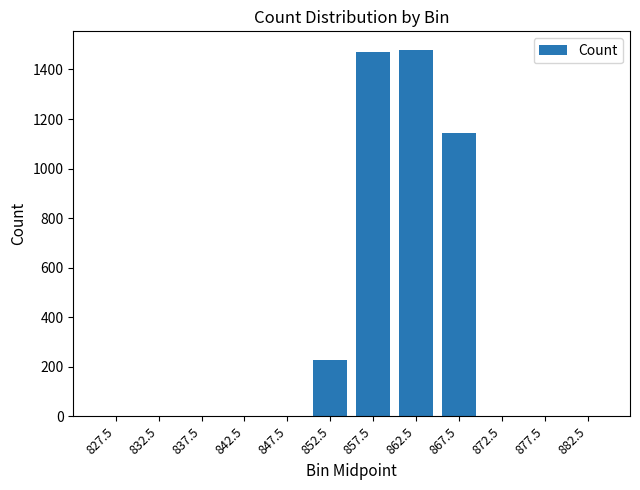

Where is the data nearest to the value 740?

867.5